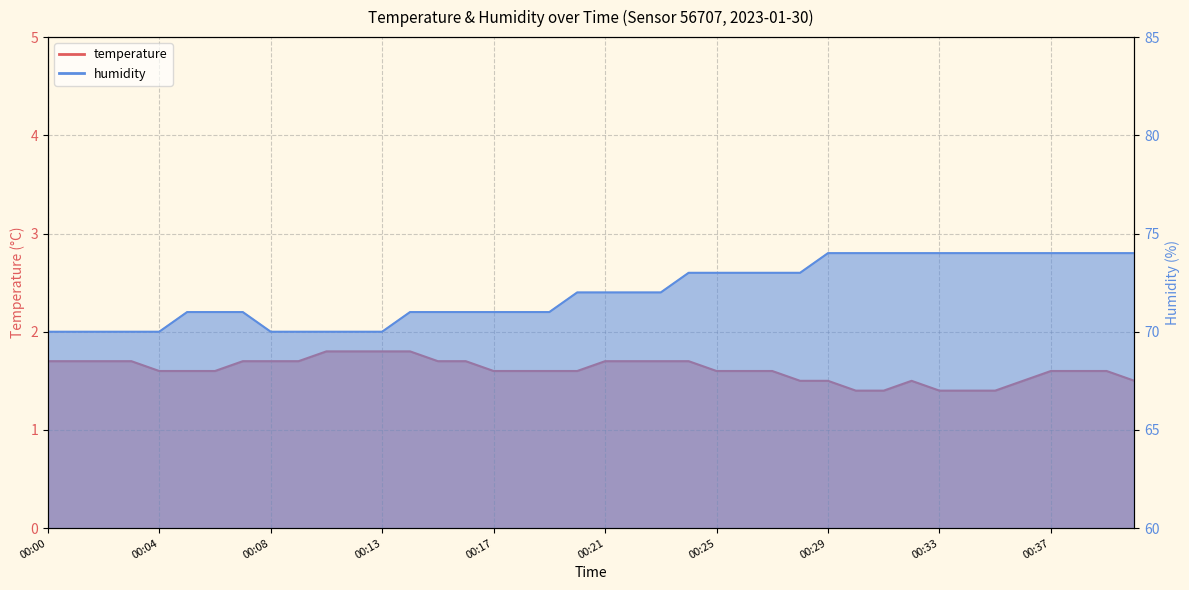

What is the maximum value shown in the chart?

74.0